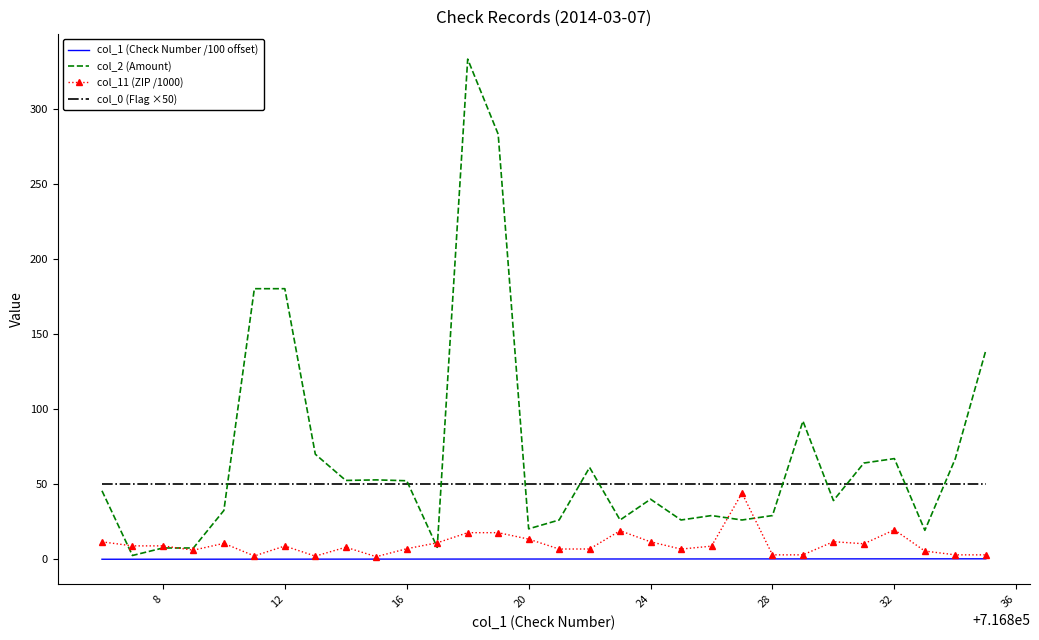

What is the sum of all col_0 (Flag ×50) values?

1500.0